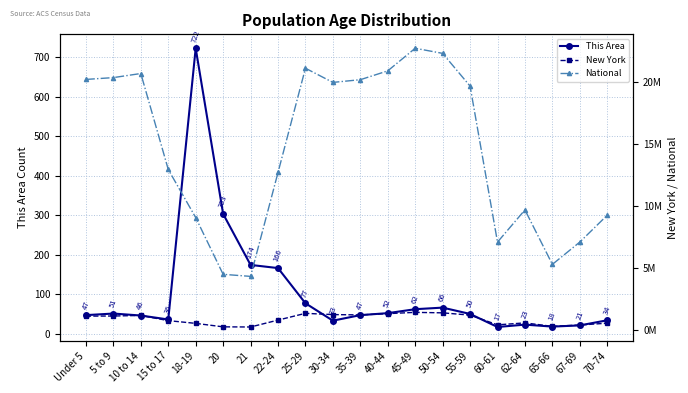

Rank the series by their maximum value, from lowest to highest.

This Area, New York, National